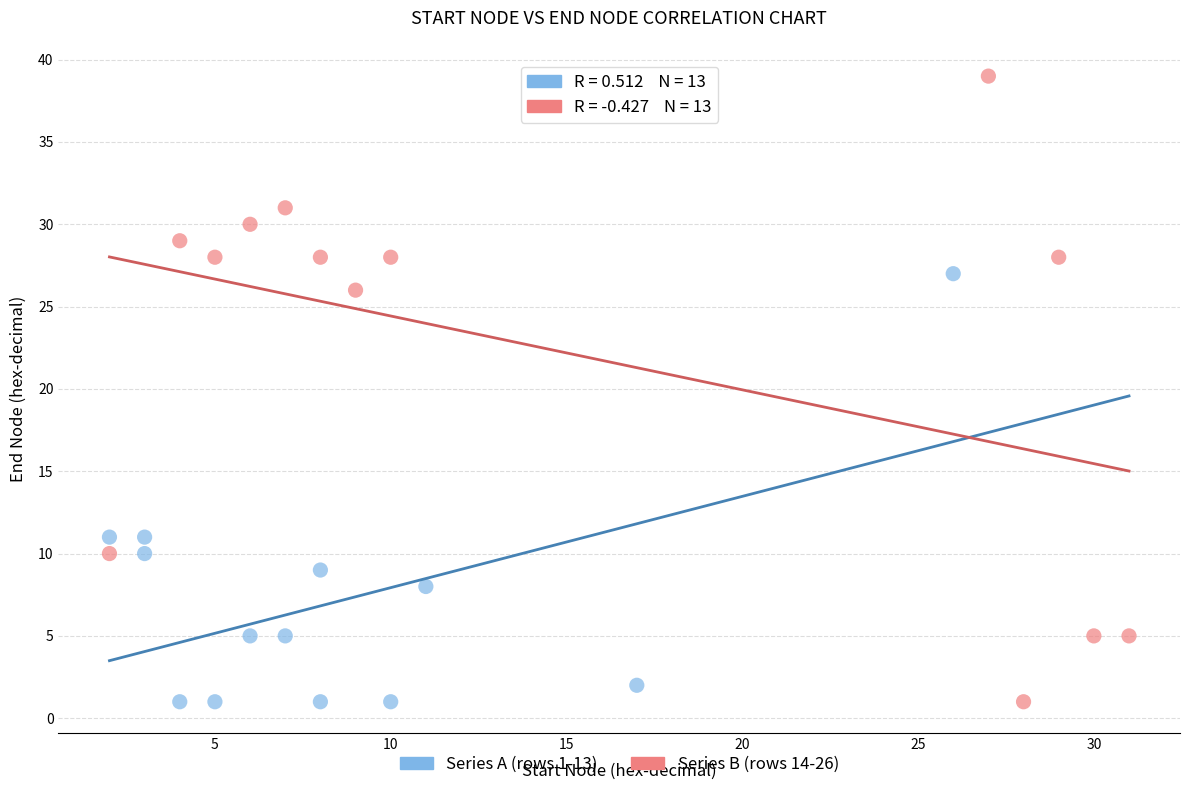

Which series reaches the maximum Y coordinate?

Series B (rows 14-26)